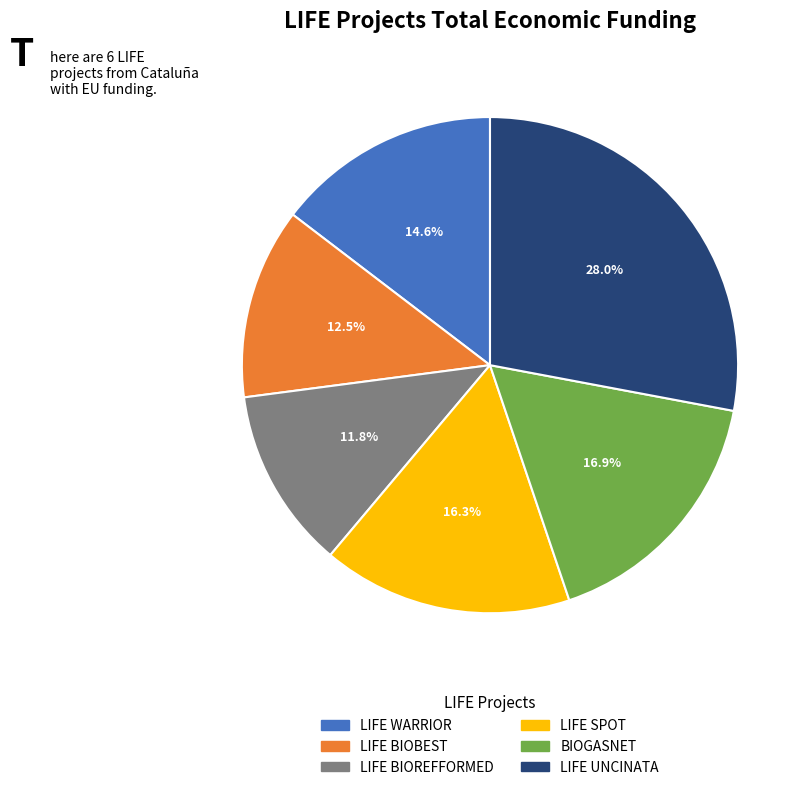

Between LIFE BIOREFFORMED and BIOGASNET, which is larger?

BIOGASNET